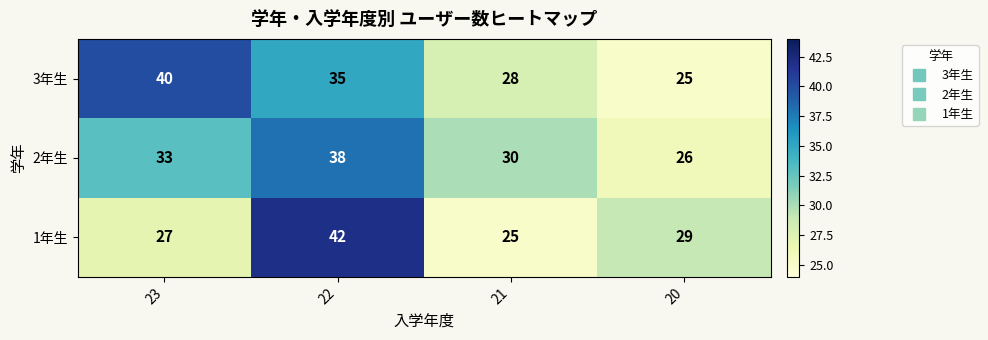

Rank the series by their average value, from highest to lowest.

3年生, 2年生, 1年生